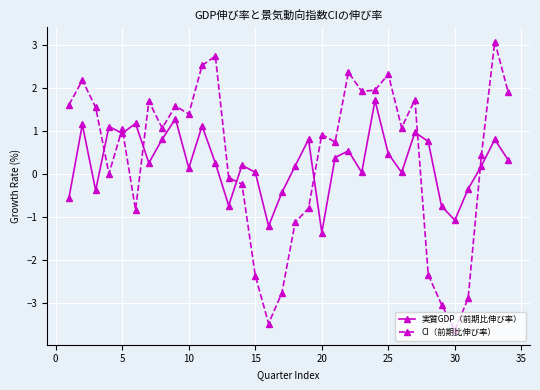

What is the sum of all 実質GDP（前期比伸び率） values?

8.7